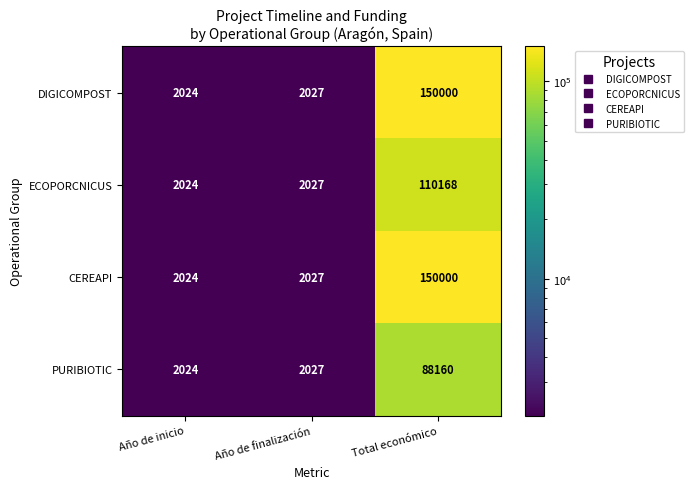

What is the difference between the highest and lowest values at Total económico?

61840